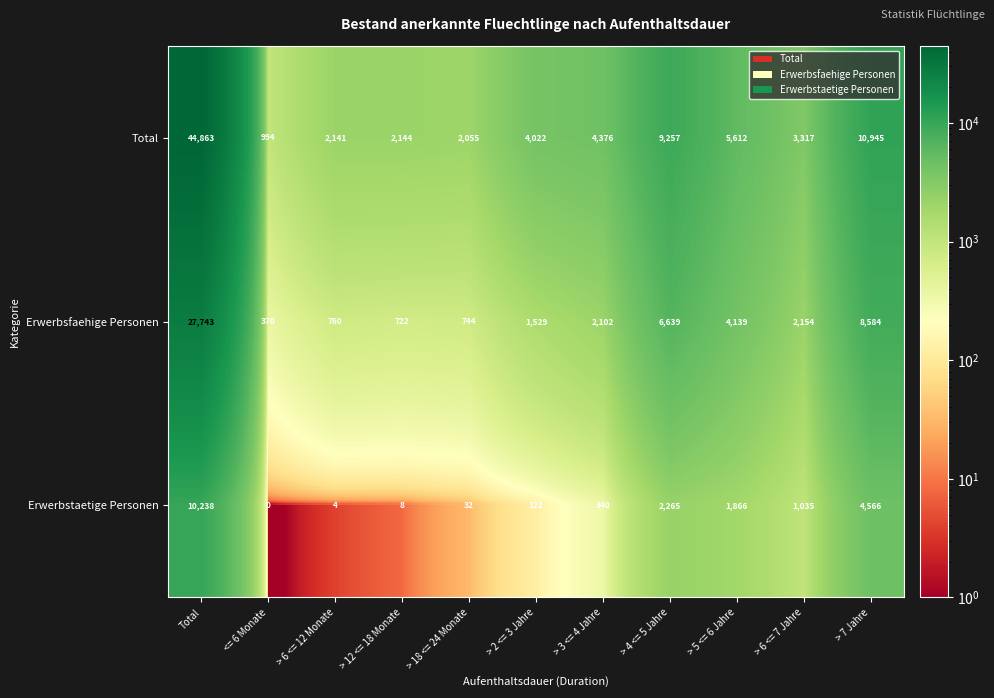

At which label is Total closest to 22928?

> 7 Jahre